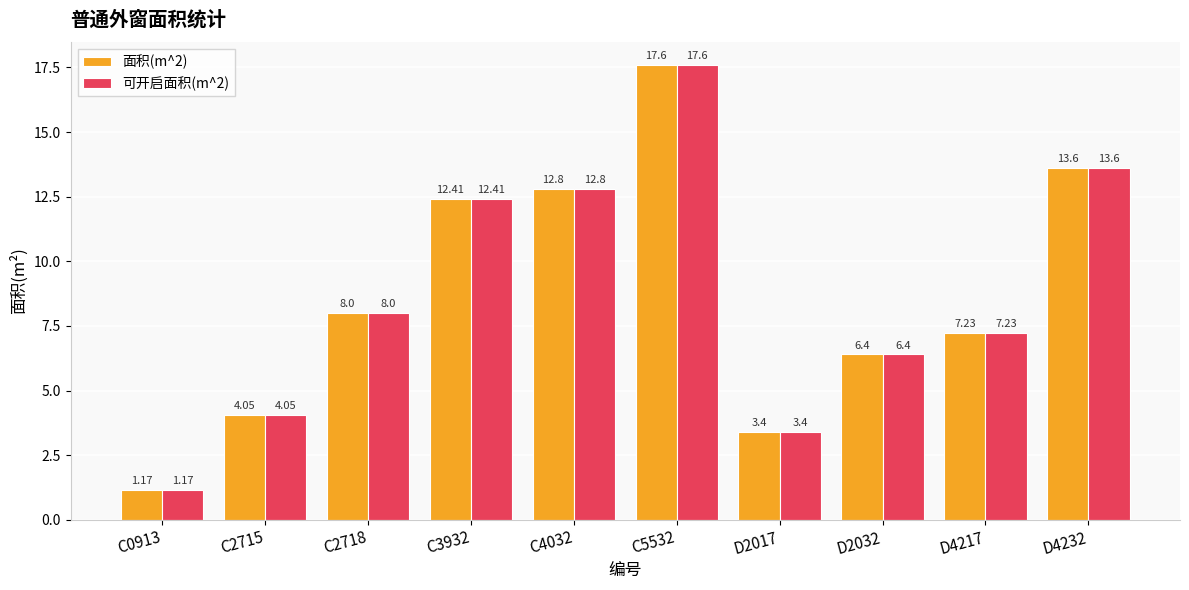

What are all the series names shown in the legend?

面积(m^2), 可开启面积(m^2)